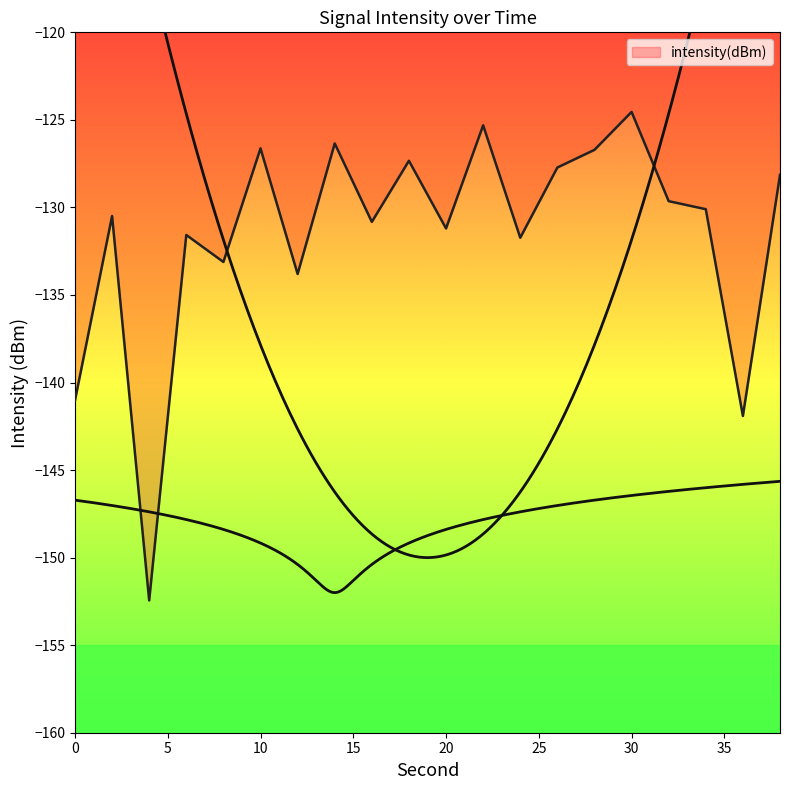

How many interior local peaks (higher than both neighbors) does the data have?

7